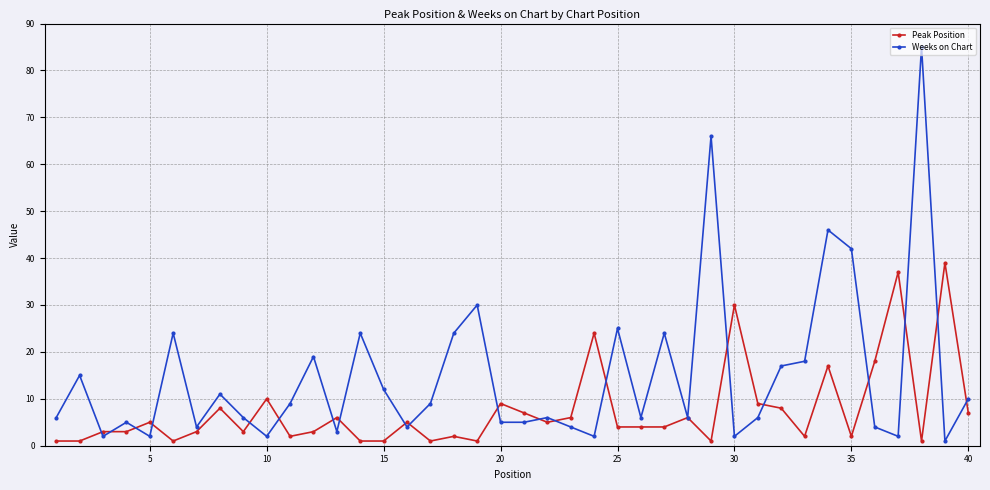

What is the difference between the maximum and second lowest values in the Peak Position series?

38